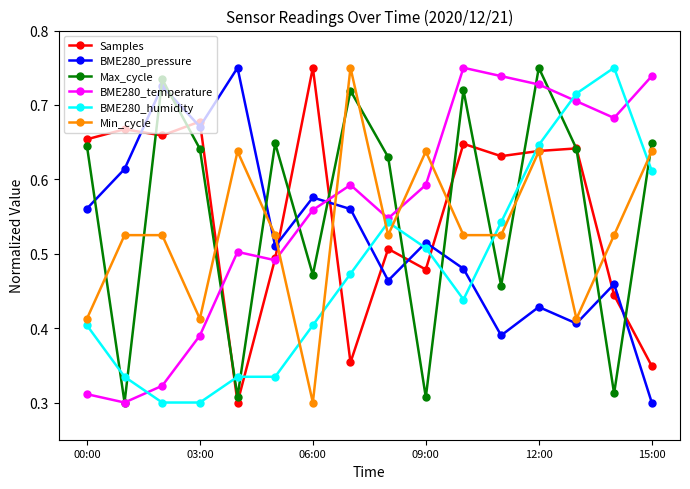

Which series ends up on top after the final intersection of BME280_pressure and Samples?

Samples